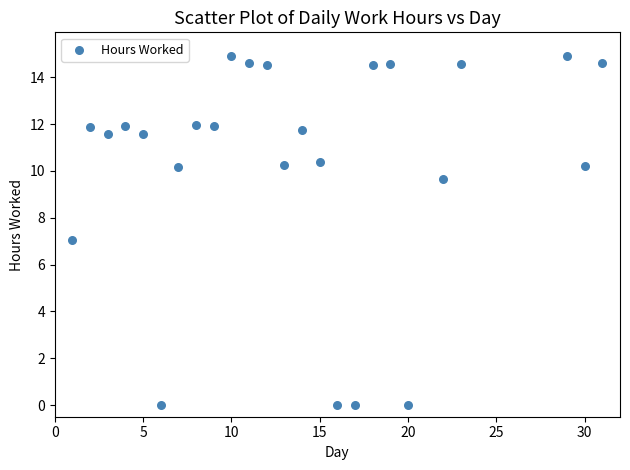

What is the range of Y values (max minus min)?

14.9